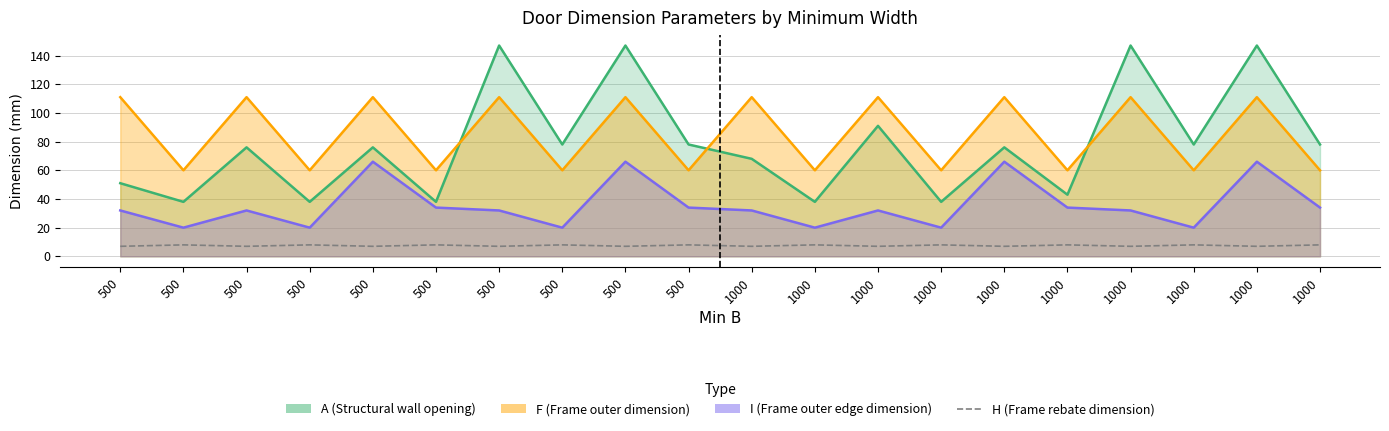

Approximately how many times larger is the value at 500 compared to 500?

1.0